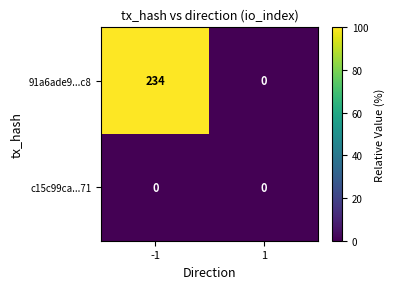

True or false: 91a6ade9...c8 has a value of 234 at -1.

True